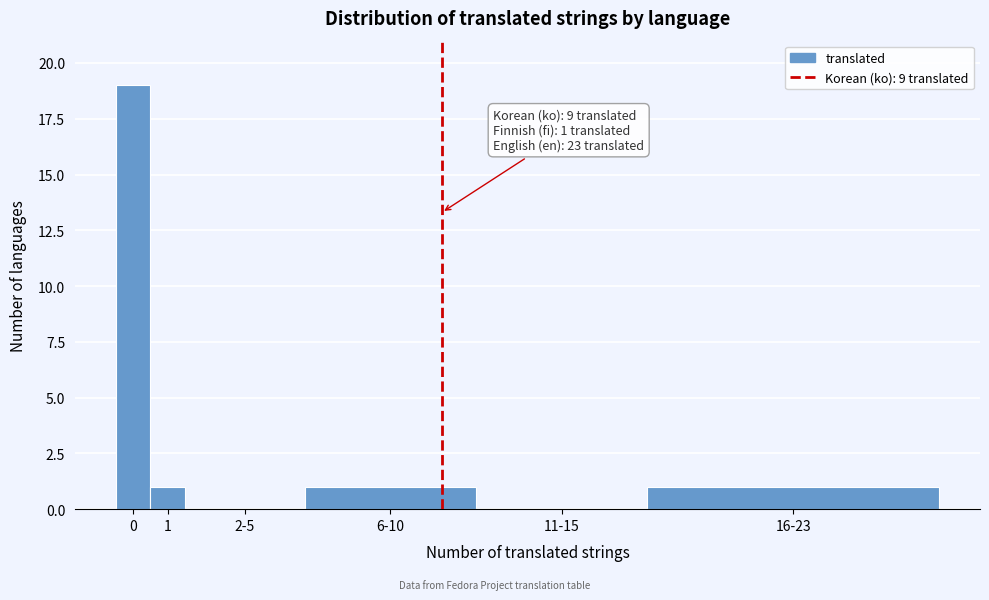

Reading right to left, extract all data points from this chart.

16-23=1	11-15=0	6-10=1	2-5=0	1=1	0=19